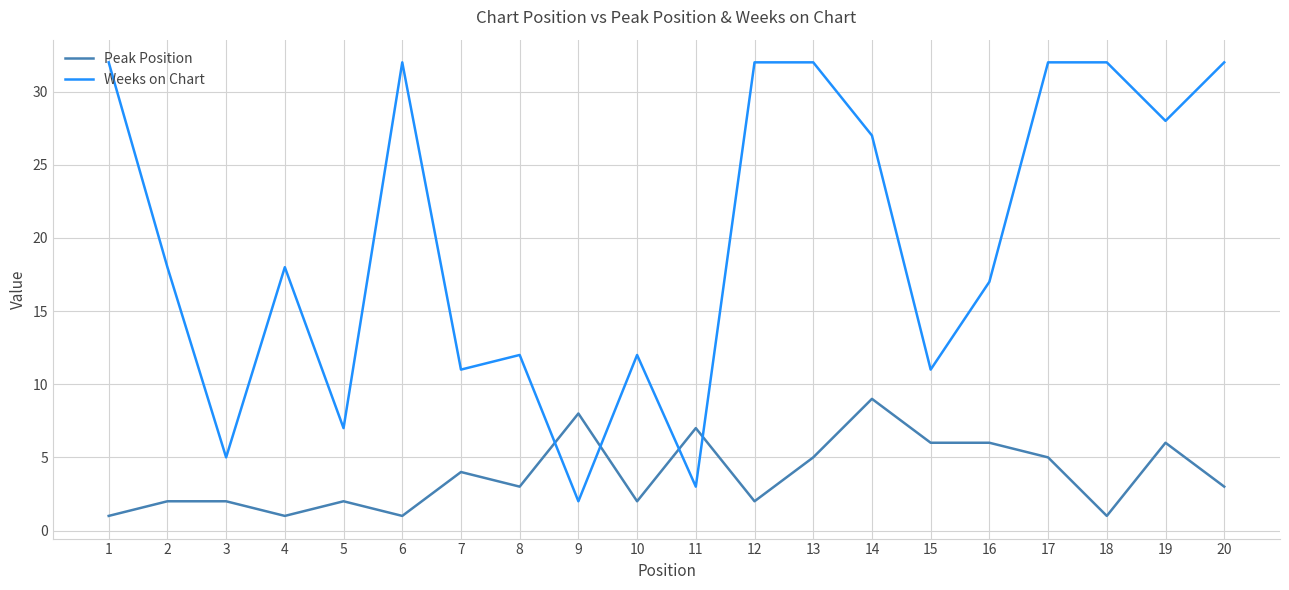

How many intersections are there between Weeks on Chart and Peak Position?

4